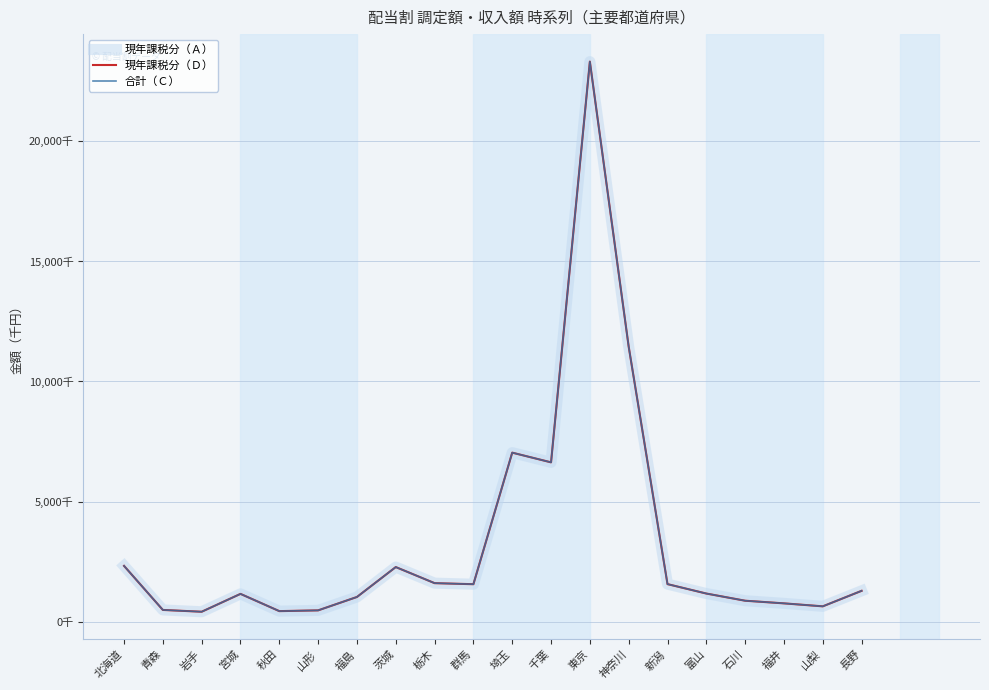

In 現年課税分（Ａ）, how many points are lower than both neighbors (excluding endpoints)?

5